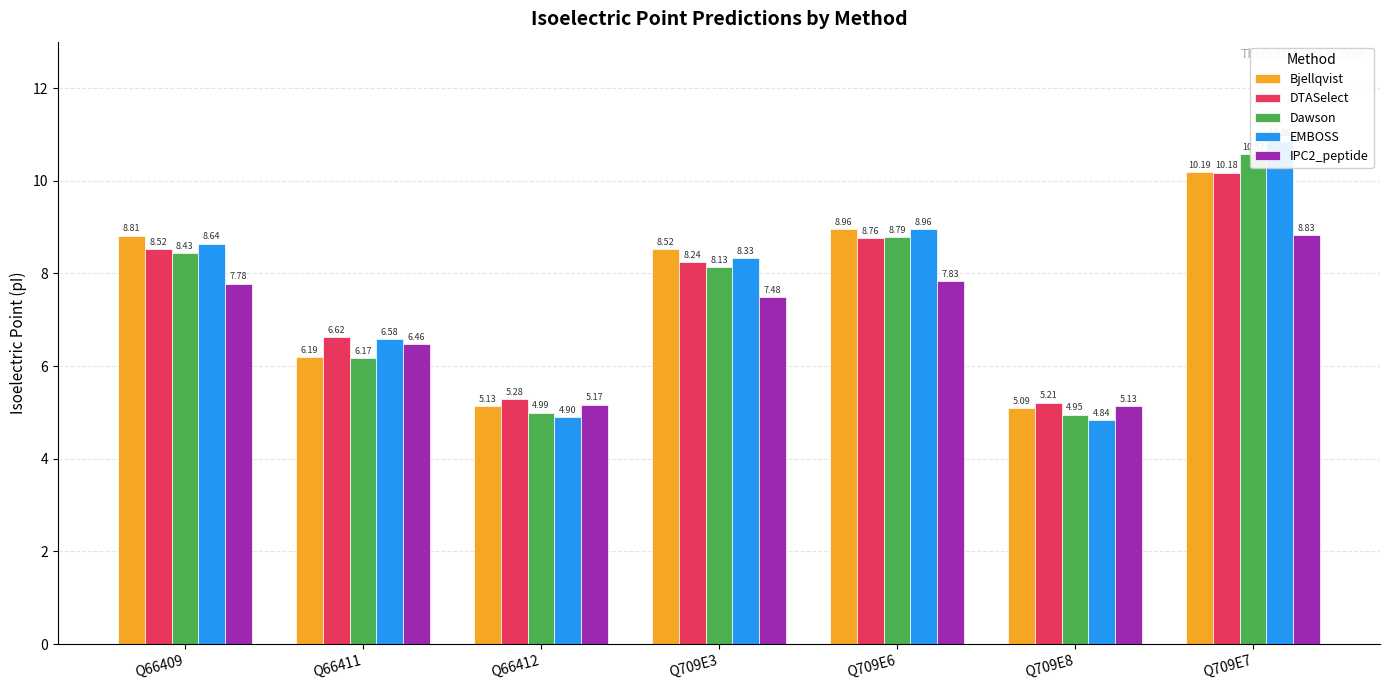

At which category does the chart reach its minimum across all series?

Q709E8